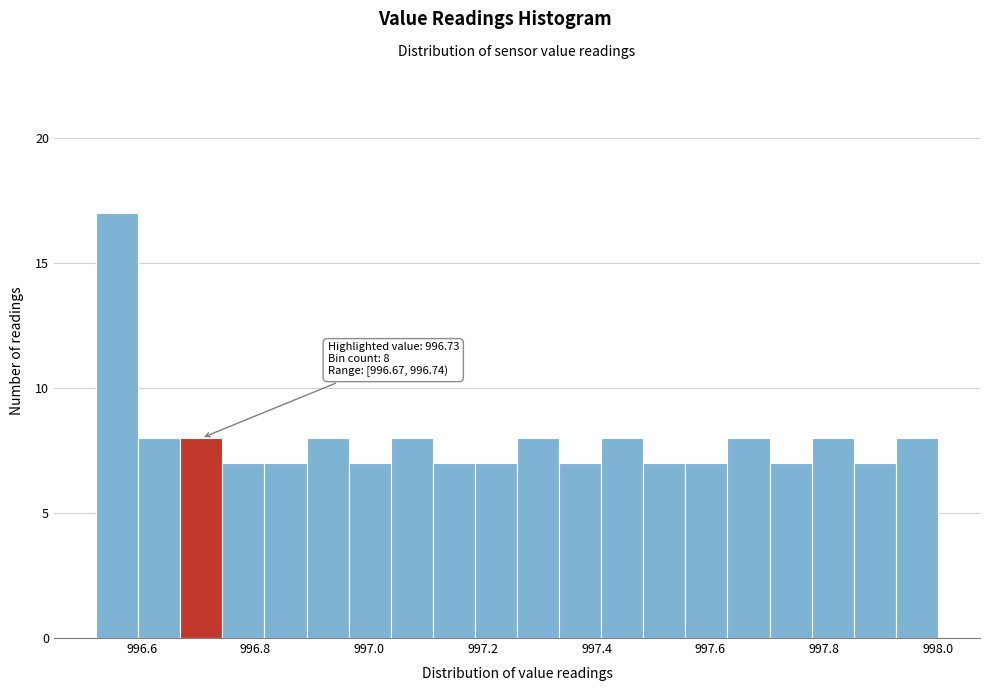

Around what value on the x-axis is the tallest bar? Give the approximate position of its centre, as read against the axis.

996.56